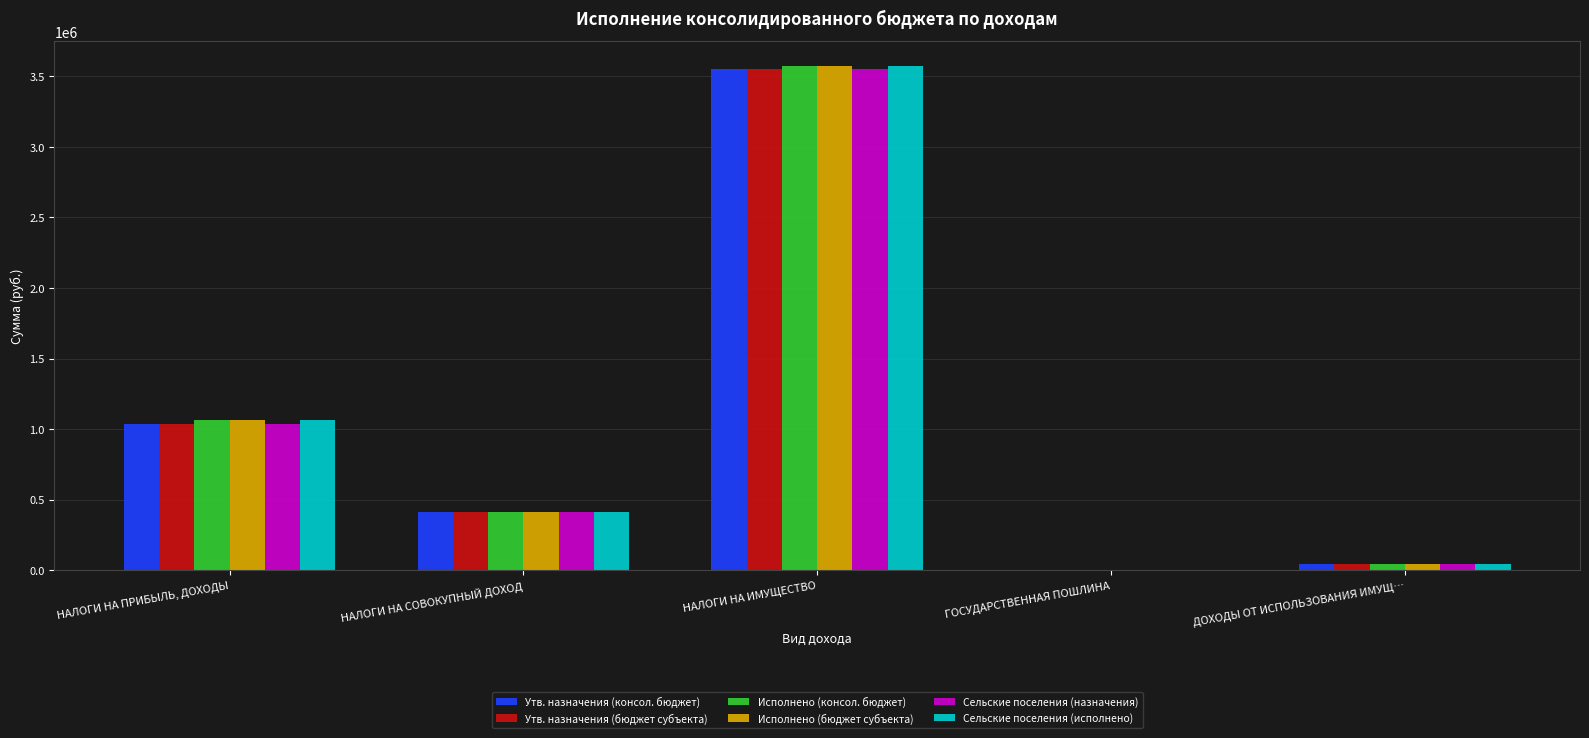

The value of Сельские поселения (назначения) at НАЛОГИ НА СОВОКУПНЫЙ ДОХОД is 728212.7. True or false?

False